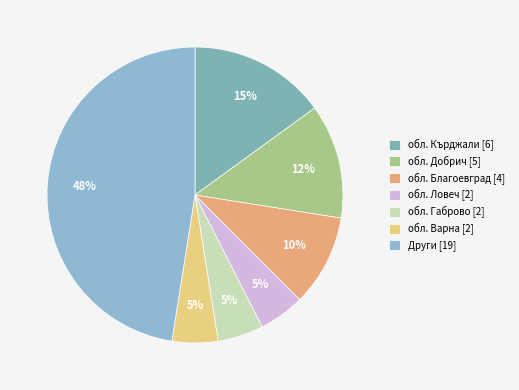

To the nearest percent, what is the average slice percentage?

14%